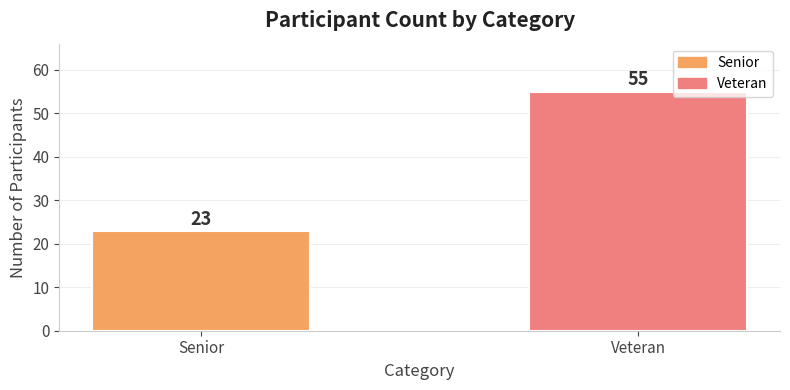

What value does the data have at Veteran, to the nearest 5?

55